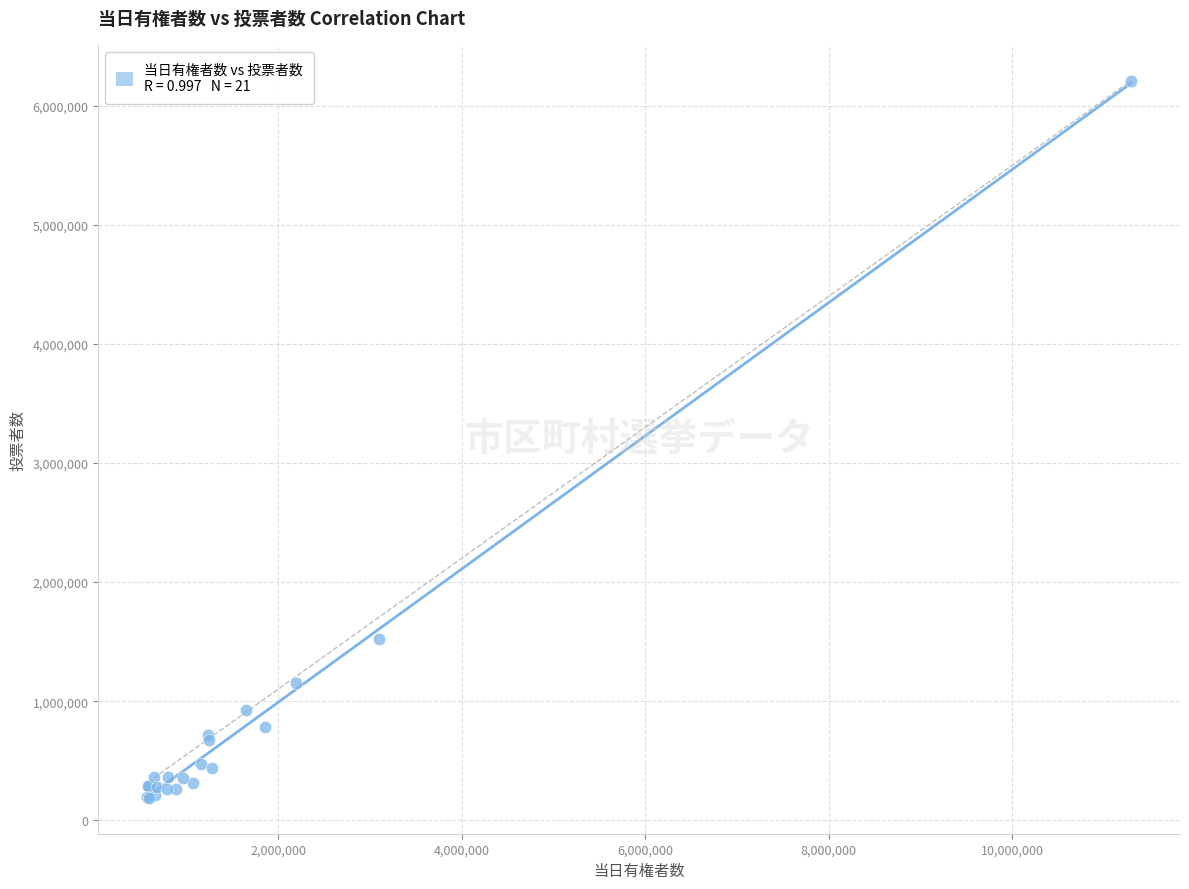

What Y value in the scatter plot is closest to 3198906?

1522211